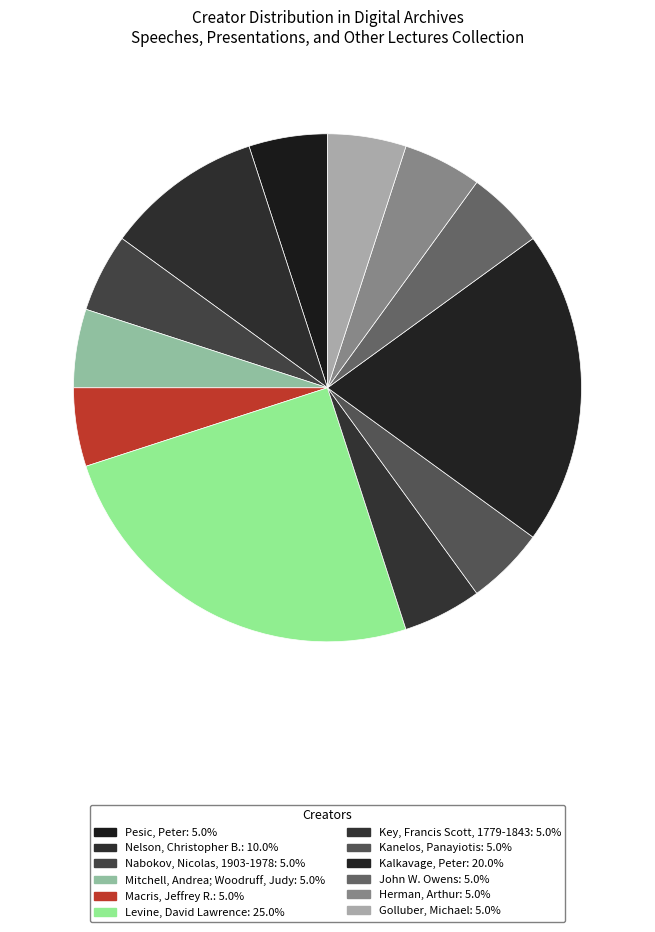

What is the largest slice in the pie chart?

Levine, David Lawrence